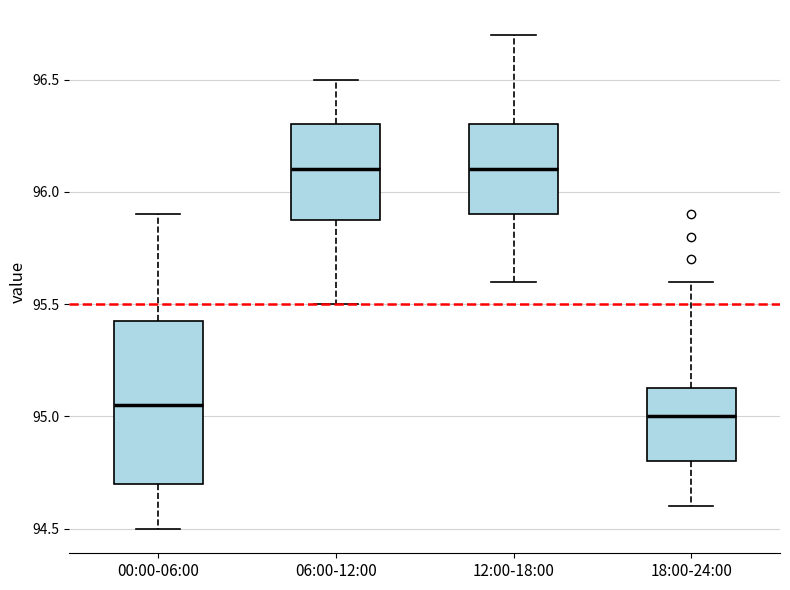

Reading left to right, read every box against the y-axis: the position of its median line, the range the box covers, and the ends of its whiskers. The values are not printed on the chart, so give them approximately, as read against the axis.

00:00-06:00: median 95.05, box 94.70 to 95.45, whiskers 94.50 to 95.90
06:00-12:00: median 96.10, box 95.90 to 96.30, whiskers 95.50 to 96.50
12:00-18:00: median 96.10, box 95.90 to 96.30, whiskers 95.60 to 96.70
18:00-24:00: median 95.00, box 94.80 to 95.15, whiskers 94.60 to 95.60